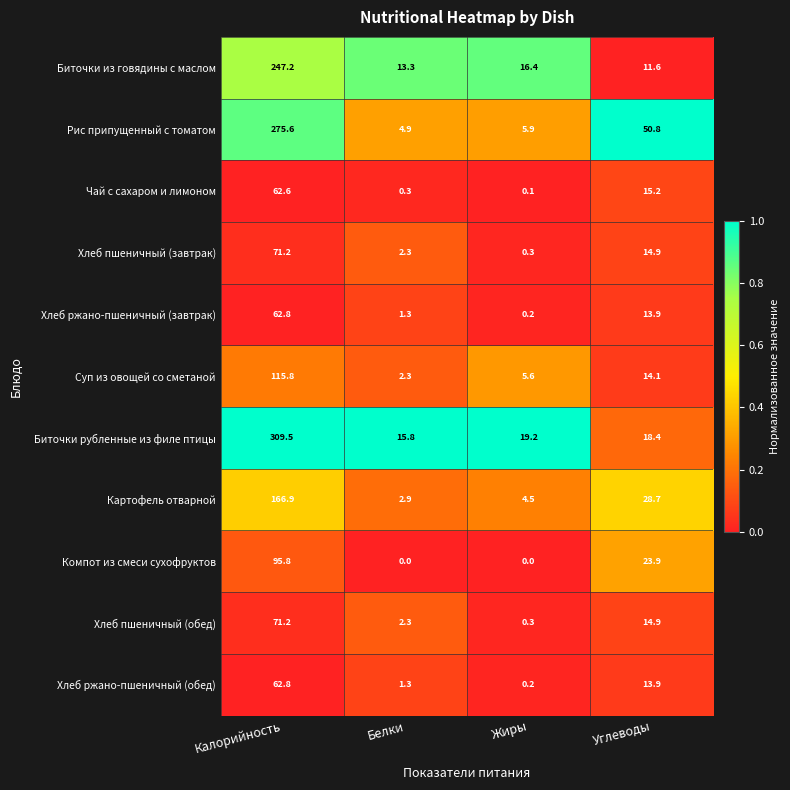

What is the sum of the Компот из смеси сухофруктов values at Белки and Углеводы?

23.9